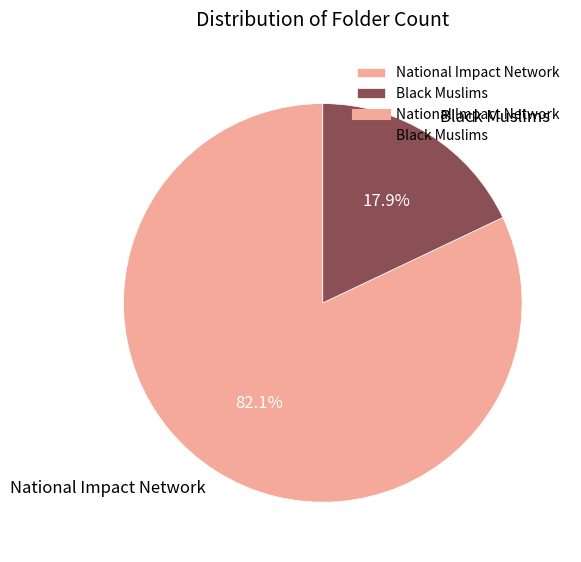

To the nearest percent, what is the combined percentage of Black Muslims and National Impact Network?

100%